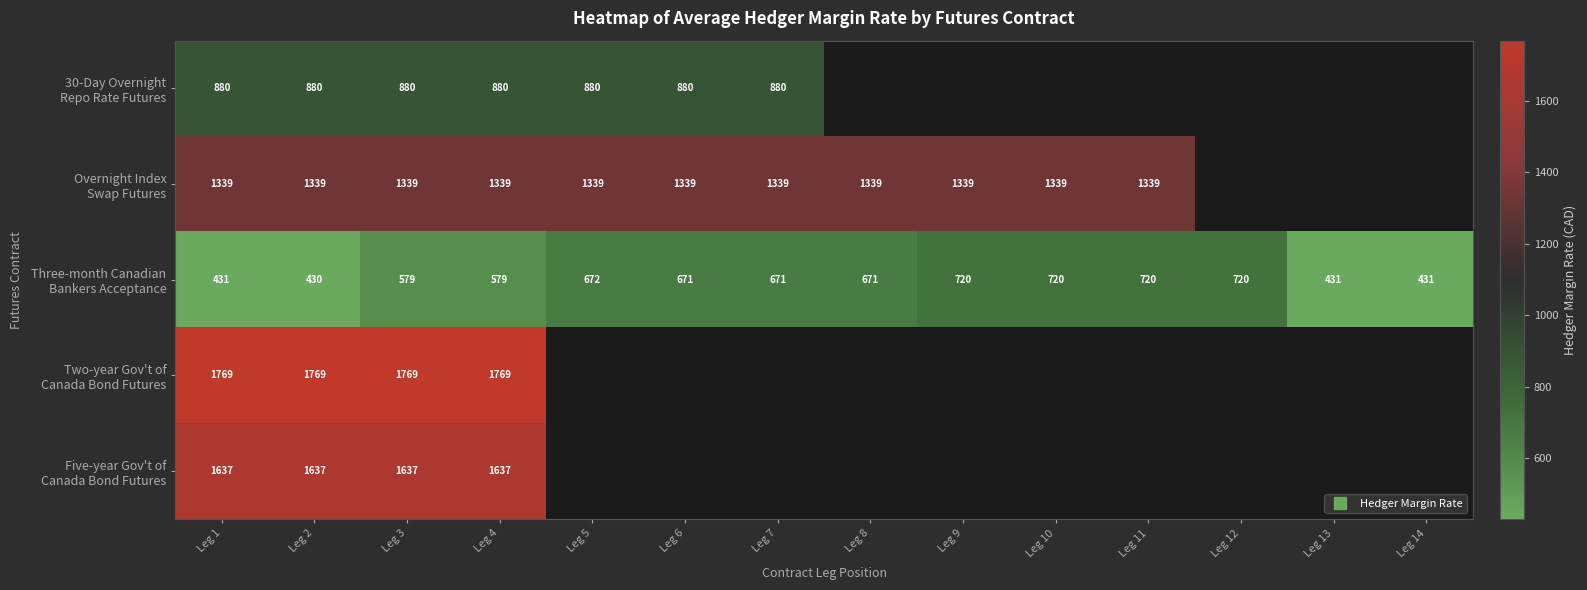

Is it true that Three-month Canadian Bankers Acceptance equals 431.0 at Leg 1?

True